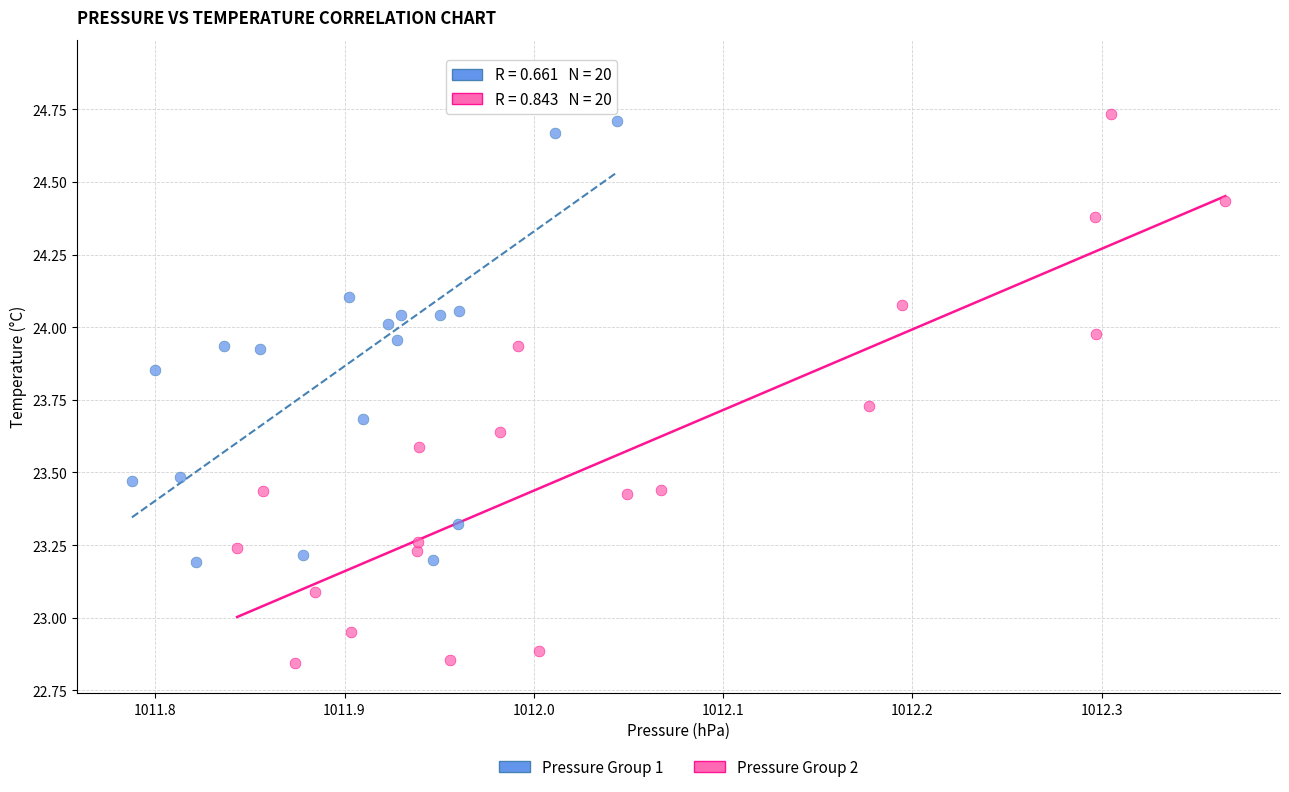

Which series contains the lowest Y value?

Pressure Group 2